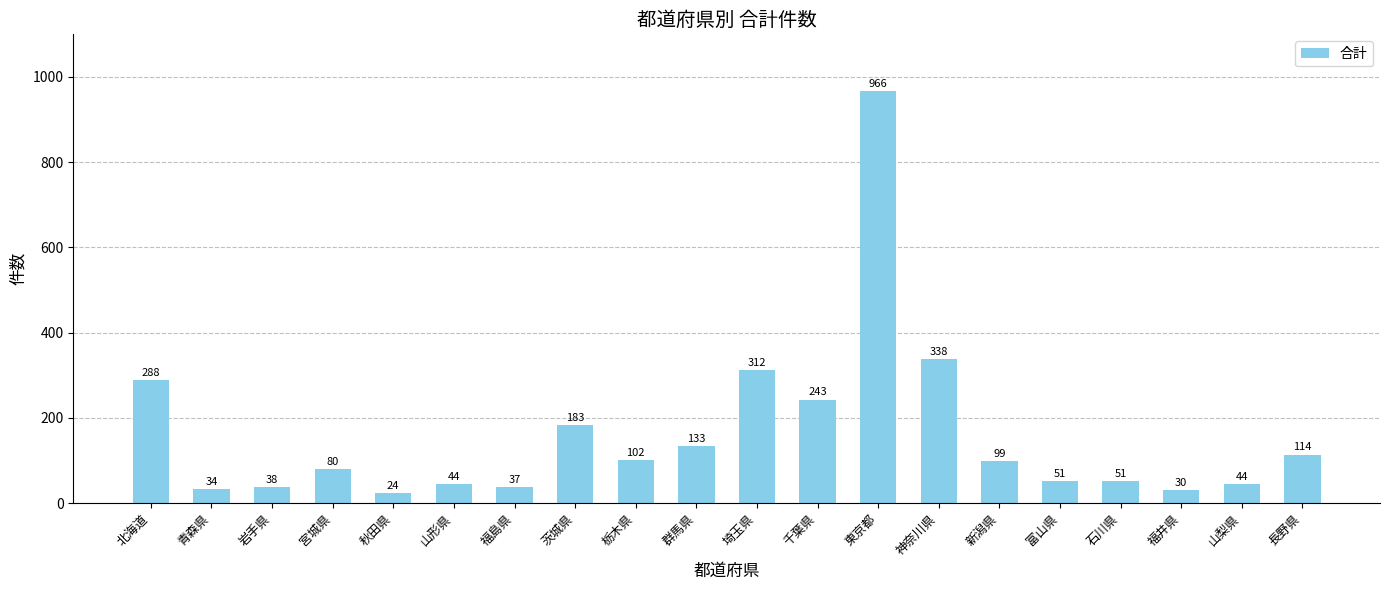

How many data points are less than 99?

10